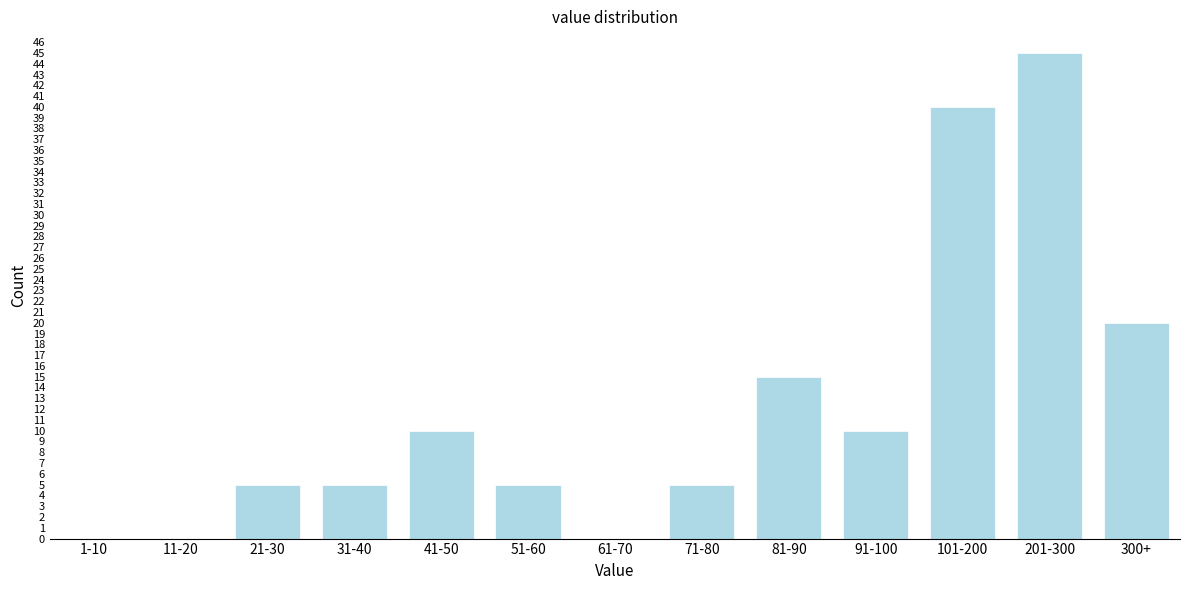

Reading left to right, extract all data points from this chart.

1-10=0	11-20=0	21-30=5	31-40=5	41-50=10	51-60=5	61-70=0	71-80=5	81-90=15	91-100=10	101-200=40	201-300=45	300+=20